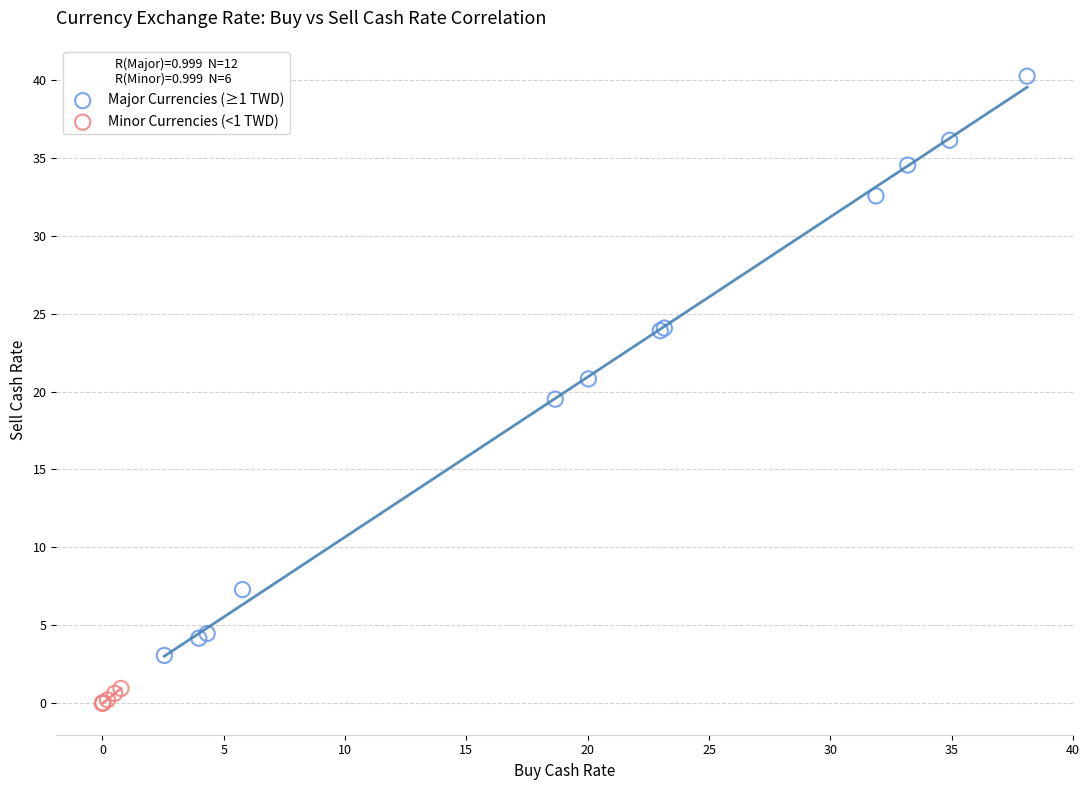

What are all the series names shown in the legend?

Major Currencies (≥1 TWD), Minor Currencies (<1 TWD)